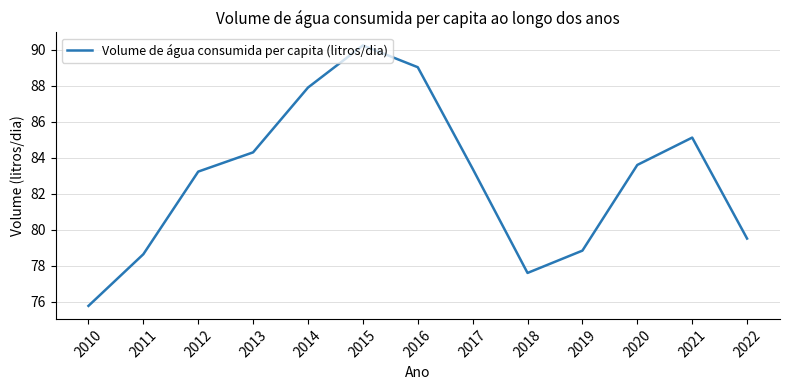

Rank the categories by value from highest to lowest.

2015, 2016, 2014, 2021, 2013, 2020, 2017, 2012, 2022, 2019, 2011, 2018, 2010